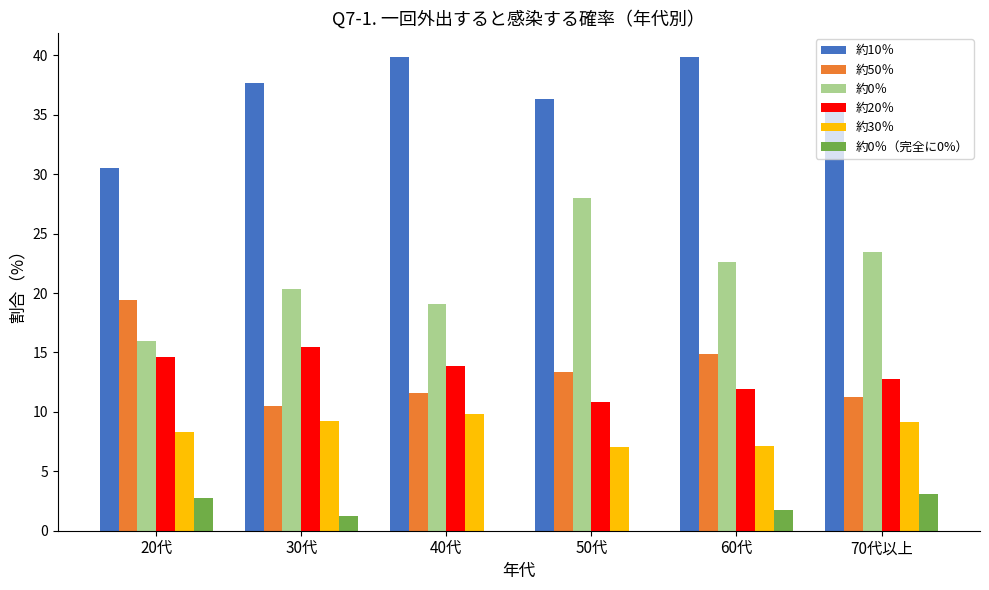

What are all the series names shown in the legend?

約10％, 約50％, 約0％, 約20％, 約30％, 約0％（完全に0%）